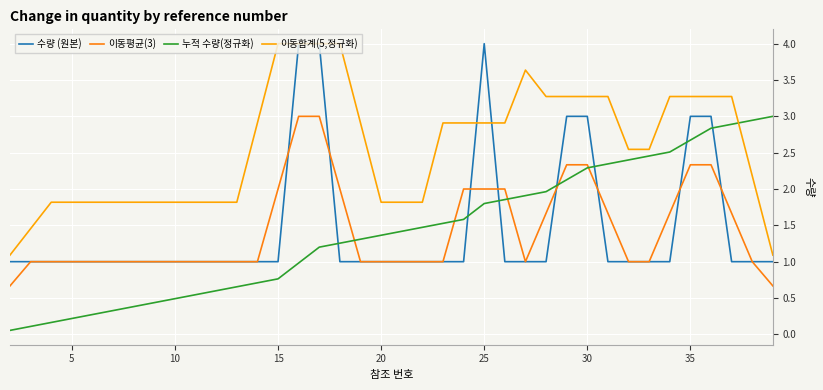

What is the highest value of the 누적 수량(정규화) series?

3.0